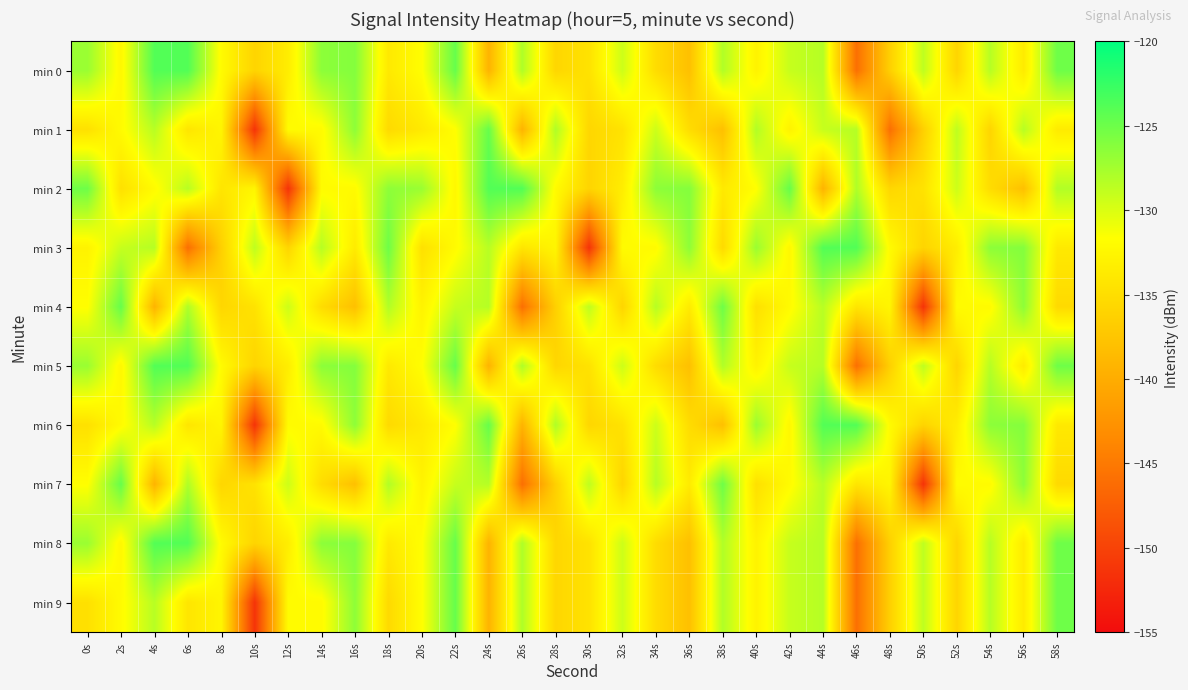

Reading left to right, list all the values displayed in this chart.

min 0: 0s=-127.1	2s=-132.4	4s=-123.8	6s=-123.8	8s=-132.0	10s=-135.9	12s=-133.5	14s=-126.4	16s=-126.1	18s=-133.8	20s=-131.8	22s=-124.7	24s=-139.3	26s=-128.0	28s=-135.7	30s=-134.5	32s=-129.4	34s=-135.1	36s=-138.0	38s=-128.1	40s=-132.9	42s=-129.1	44s=-128.3	46s=-145.9	48s=-136.4	50s=-128.7	52s=-135.9	54s=-128.4	56s=-133.6	58s=-125.1
min 1: 0s=-134.7	2s=-132.1	4s=-128.4	6s=-134.2	8s=-132.6	10s=-151.4	12s=-132.0	14s=-132.1	16s=-126.5	18s=-135.4	20s=-133.8	22s=-131.8	24s=-124.7	26s=-139.3	28s=-128.0	30s=-135.7	32s=-134.5	34s=-129.4	36s=-135.1	38s=-138.0	40s=-128.1	42s=-132.9	44s=-129.1	46s=-128.3	48s=-145.9	50s=-136.4	52s=-128.7	54s=-135.9	56s=-128.4	58s=-133.6
min 2: 0s=-125.1	2s=-134.7	4s=-132.1	6s=-128.4	8s=-134.2	10s=-132.6	12s=-151.4	14s=-132.0	16s=-132.1	18s=-126.5	20s=-127.1	22s=-132.4	24s=-123.8	26s=-123.8	28s=-132.0	30s=-135.9	32s=-133.5	34s=-126.4	36s=-126.1	38s=-133.8	40s=-131.8	42s=-124.7	44s=-139.3	46s=-128.0	48s=-135.7	50s=-134.5	52s=-129.4	54s=-135.1	56s=-138.0	58s=-128.1
min 3: 0s=-132.9	2s=-129.1	4s=-128.3	6s=-145.9	8s=-136.4	10s=-128.7	12s=-135.9	14s=-128.4	16s=-133.6	18s=-125.1	20s=-134.7	22s=-132.1	24s=-128.4	26s=-134.2	28s=-132.6	30s=-151.4	32s=-132.0	34s=-132.1	36s=-126.5	38s=-135.4	40s=-127.1	42s=-132.4	44s=-123.8	46s=-123.8	48s=-132.0	50s=-135.9	52s=-133.5	54s=-126.4	56s=-126.1	58s=-133.8
min 4: 0s=-131.8	2s=-124.7	4s=-139.3	6s=-128.0	8s=-135.7	10s=-134.5	12s=-129.4	14s=-135.1	16s=-138.0	18s=-128.1	20s=-132.9	22s=-129.1	24s=-128.3	26s=-145.9	28s=-136.4	30s=-128.7	32s=-135.9	34s=-128.4	36s=-133.6	38s=-125.1	40s=-134.7	42s=-132.1	44s=-128.4	46s=-134.2	48s=-132.6	50s=-151.4	52s=-132.0	54s=-132.1	56s=-126.5	58s=-135.4
min 5: 0s=-127.1	2s=-132.4	4s=-123.8	6s=-123.8	8s=-132.0	10s=-135.9	12s=-133.5	14s=-126.4	16s=-126.1	18s=-133.8	20s=-131.8	22s=-124.7	24s=-139.3	26s=-128.0	28s=-135.7	30s=-134.5	32s=-129.4	34s=-135.1	36s=-138.0	38s=-128.1	40s=-132.9	42s=-129.1	44s=-128.3	46s=-145.9	48s=-136.4	50s=-128.7	52s=-135.9	54s=-128.4	56s=-133.6	58s=-125.1
min 6: 0s=-134.7	2s=-132.1	4s=-128.4	6s=-134.2	8s=-132.6	10s=-151.4	12s=-132.0	14s=-132.1	16s=-126.5	18s=-135.4	20s=-133.8	22s=-131.8	24s=-124.7	26s=-139.3	28s=-128.0	30s=-135.7	32s=-134.5	34s=-129.4	36s=-135.1	38s=-138.0	40s=-127.1	42s=-132.4	44s=-123.8	46s=-123.8	48s=-132.0	50s=-135.9	52s=-133.5	54s=-126.4	56s=-126.1	58s=-133.8
min 7: 0s=-131.8	2s=-124.7	4s=-139.3	6s=-128.0	8s=-135.7	10s=-134.5	12s=-129.4	14s=-135.1	16s=-138.0	18s=-128.1	20s=-132.9	22s=-129.1	24s=-128.3	26s=-145.9	28s=-136.4	30s=-128.7	32s=-135.9	34s=-128.4	36s=-133.6	38s=-125.1	40s=-134.7	42s=-132.1	44s=-128.4	46s=-134.2	48s=-132.6	50s=-151.4	52s=-132.0	54s=-132.1	56s=-126.5	58s=-135.4
min 8: 0s=-127.1	2s=-132.4	4s=-123.8	6s=-123.8	8s=-132.0	10s=-135.9	12s=-133.5	14s=-126.4	16s=-126.1	18s=-133.8	20s=-131.8	22s=-124.7	24s=-139.3	26s=-128.0	28s=-135.7	30s=-134.5	32s=-129.4	34s=-135.1	36s=-138.0	38s=-128.1	40s=-132.9	42s=-129.1	44s=-128.3	46s=-145.9	48s=-136.4	50s=-128.7	52s=-135.9	54s=-128.4	56s=-133.6	58s=-125.1
min 9: 0s=-134.7	2s=-132.1	4s=-128.4	6s=-134.2	8s=-132.6	10s=-151.4	12s=-132.0	14s=-132.1	16s=-126.5	18s=-135.4	20s=-131.8	22s=-124.7	24s=-139.3	26s=-128.0	28s=-135.7	30s=-134.5	32s=-129.4	34s=-135.1	36s=-138.0	38s=-128.1	40s=-132.9	42s=-129.1	44s=-128.3	46s=-145.9	48s=-136.4	50s=-128.7	52s=-135.9	54s=-128.4	56s=-133.6	58s=-125.1